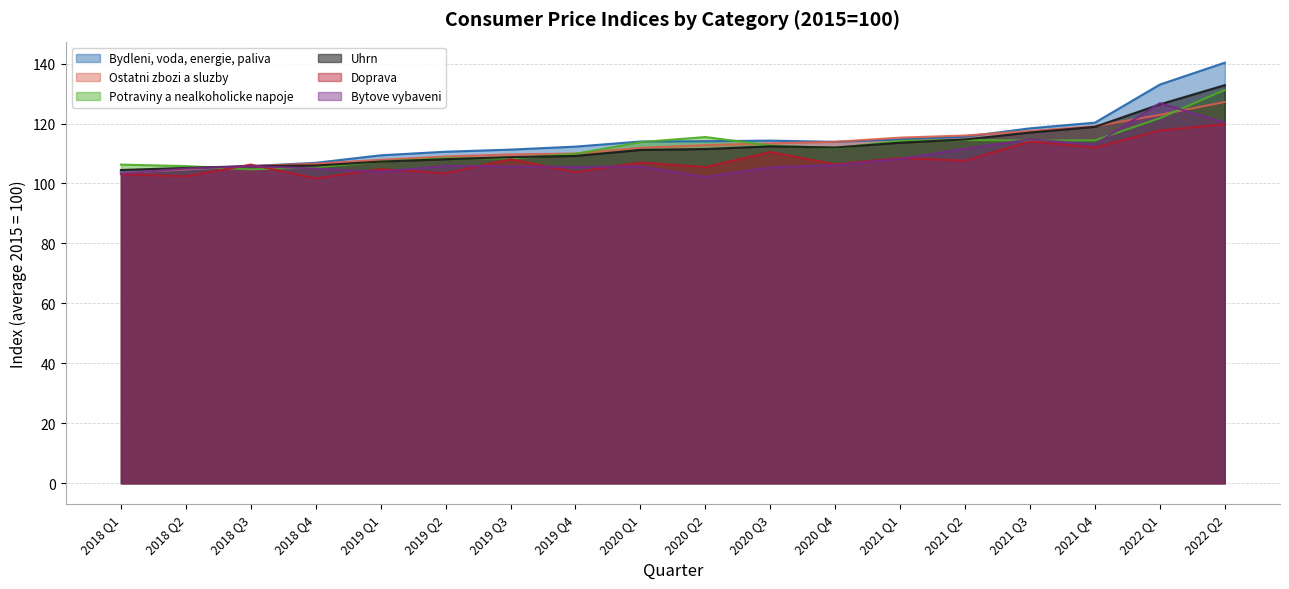

Rank the series by their maximum value, from highest to lowest.

Bydleni, voda, energie, paliva, Uhrn, Potraviny a nealkoholicke napoje, Ostatni zbozi a sluzby, Bytove vybaveni, Doprava